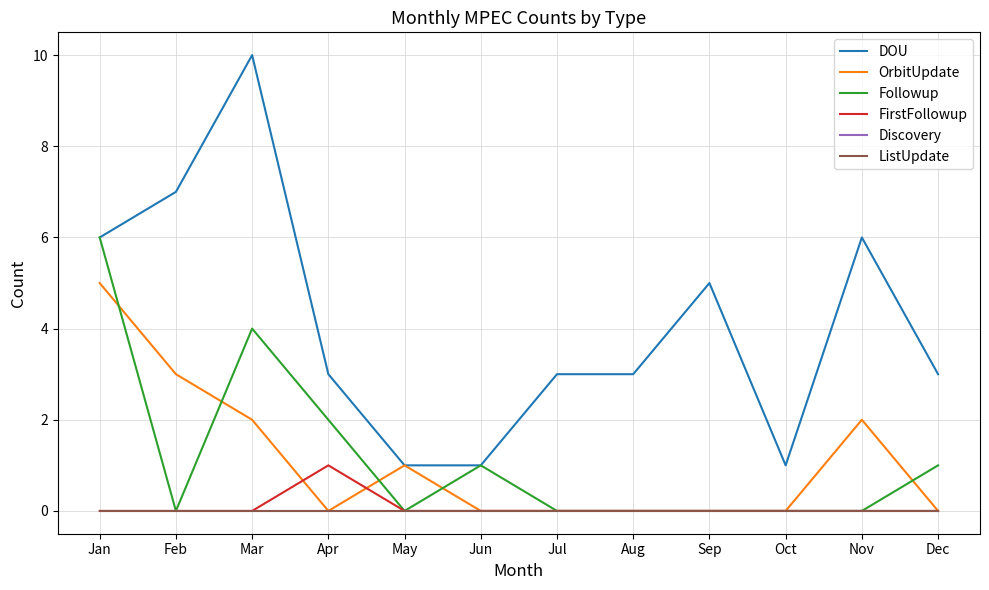

Does the chart have visible grid lines?

Yes